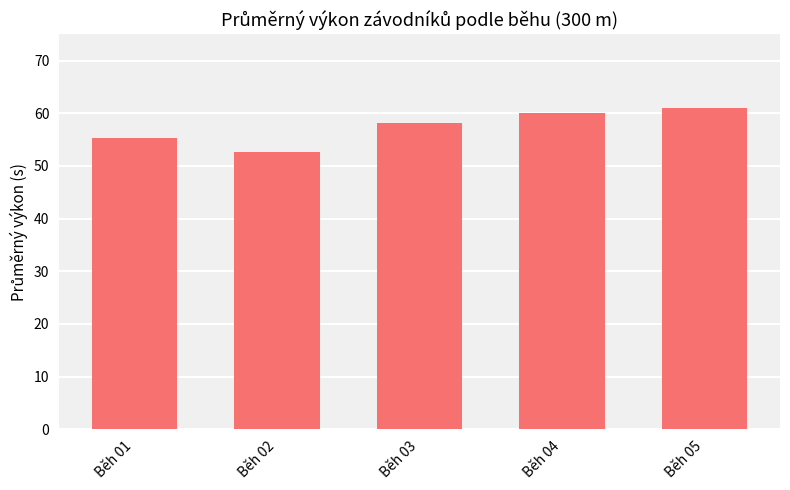

What is the sum of the values at Běh 01 and Běh 04?

115.3